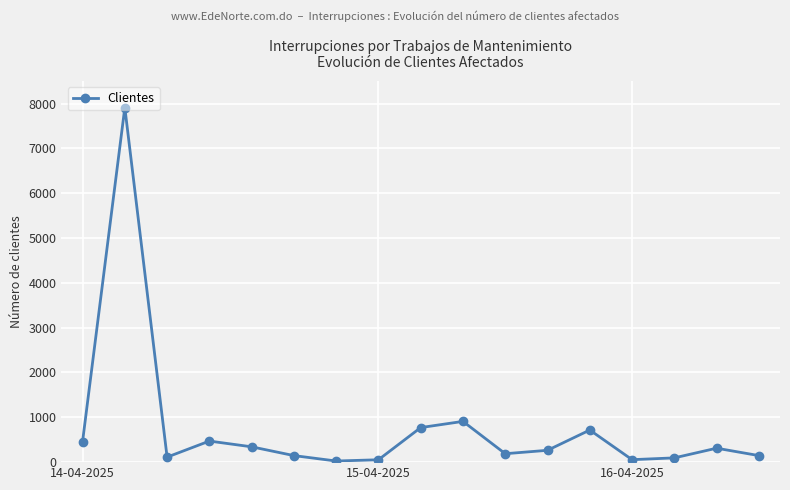

Is this an area chart (filled region under the line)?

No